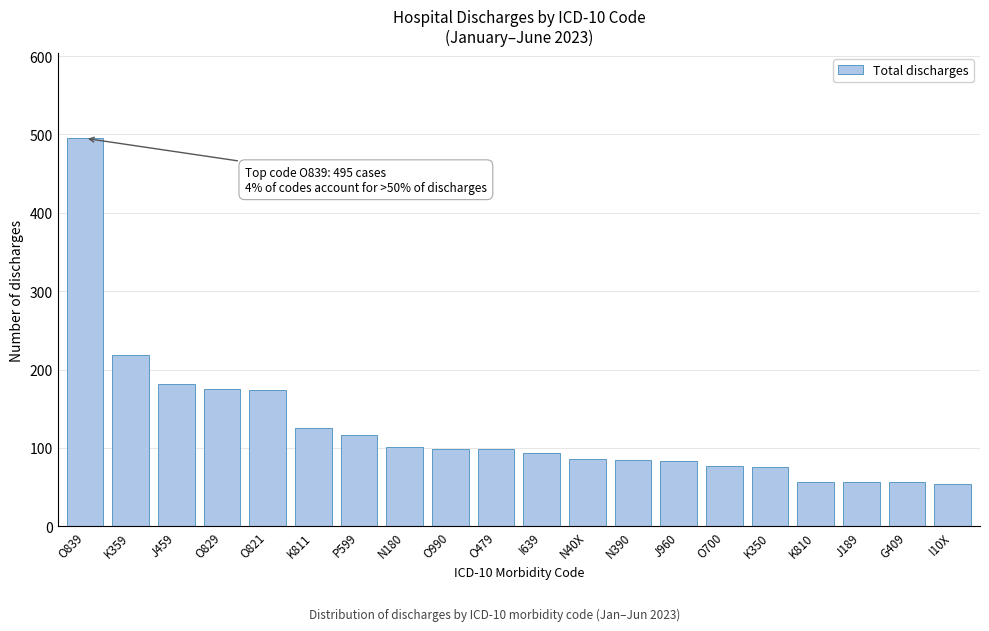

What is the average value?

125